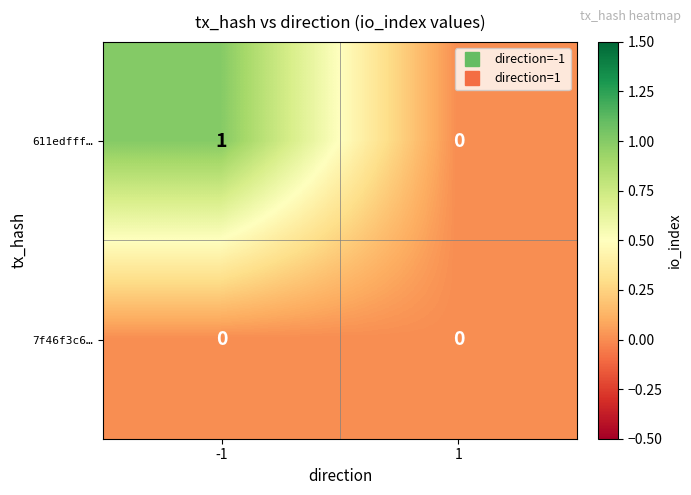

Rank the series by their maximum value, from highest to lowest.

611edfff…, 7f46f3c6…